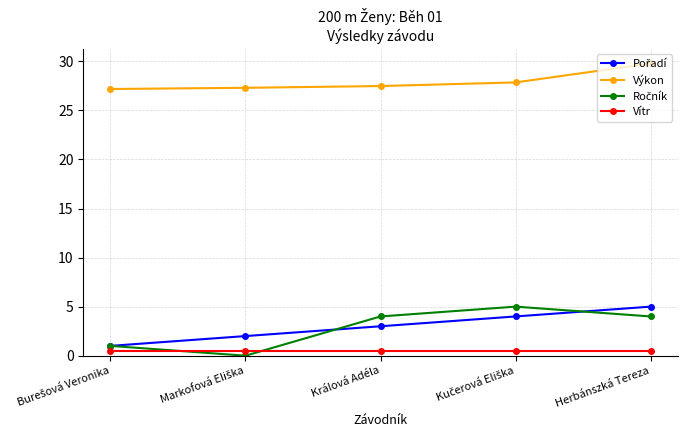

What is the average value of the Výkon series?

27.9